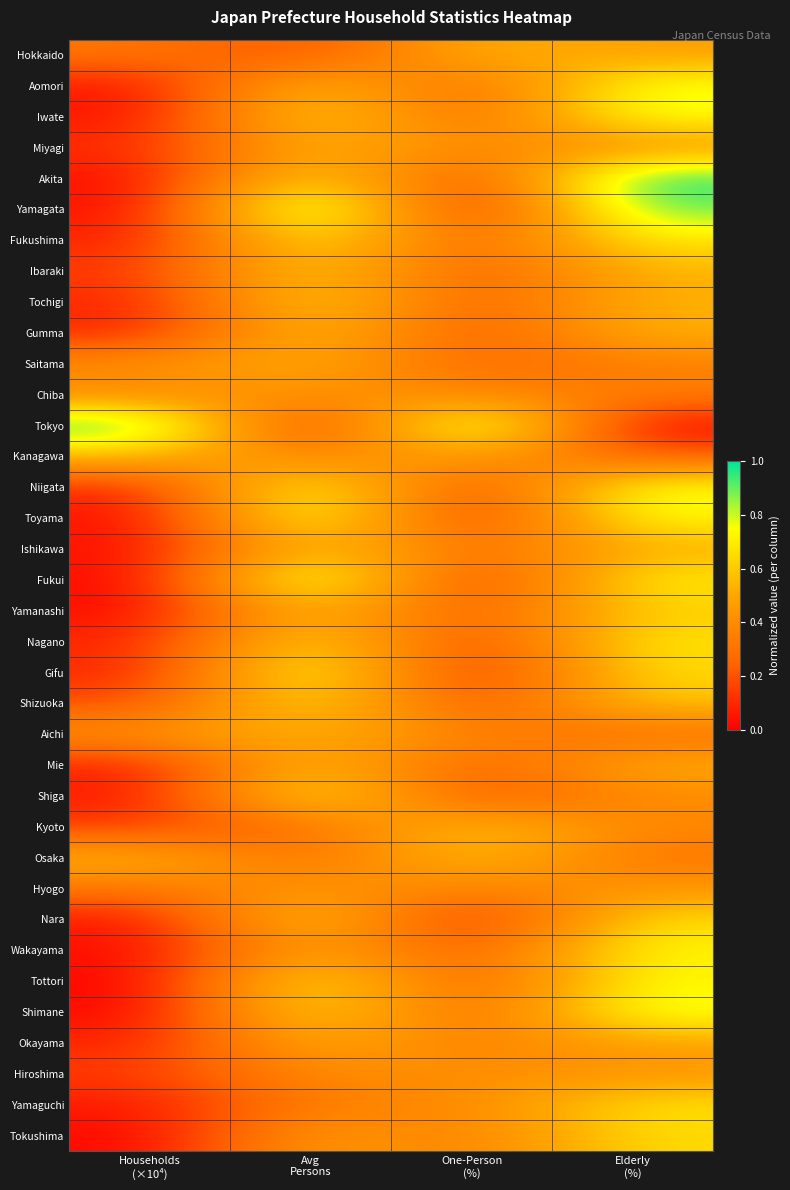

Which series changed the most between Households (×10⁴) and Elderly (%)?

Tokyo